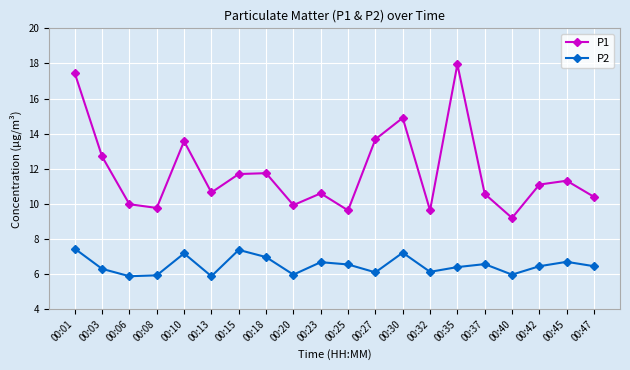

What is the value of the P1 point at the 20th from the left?

10.4